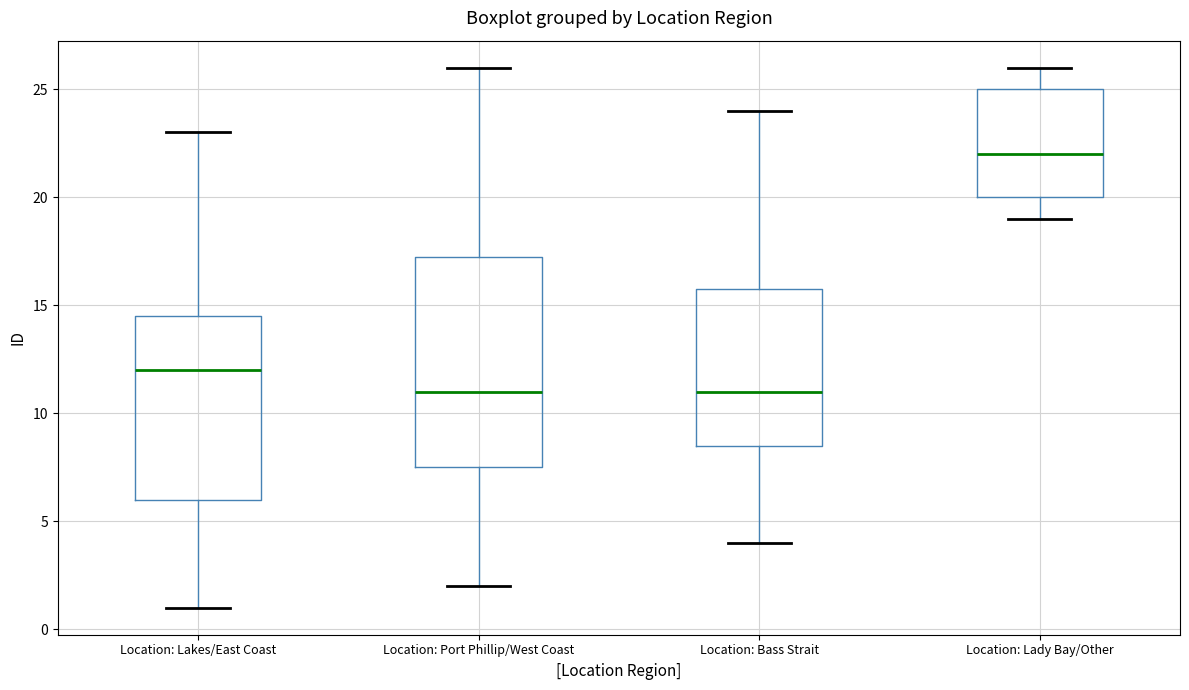

Where does the lower whisker of the box for Location: Bass Strait end on the y-axis? The values are not printed on the chart, so give them approximately, as read against the axis.

4.0